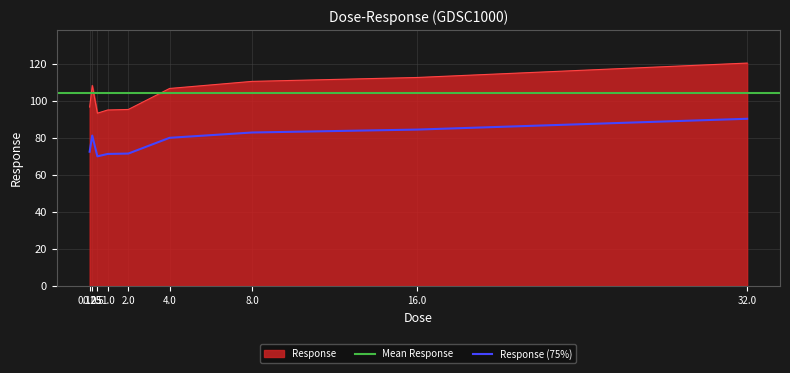

At which category does the chart reach its peak across all series?

32.0